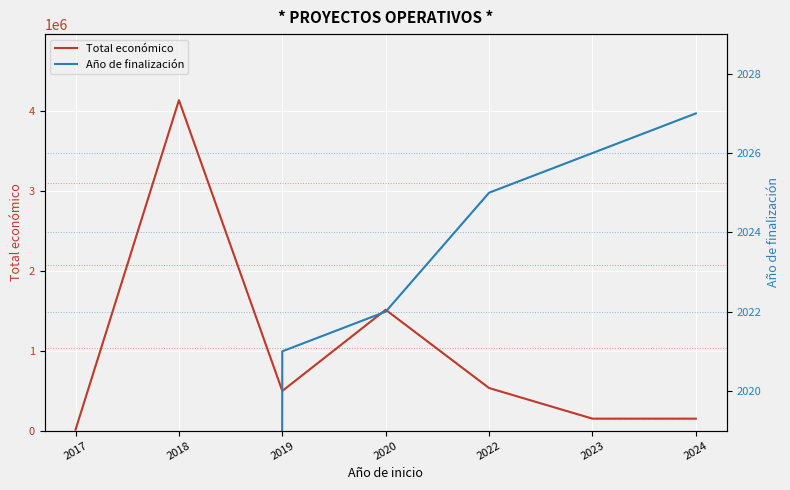

Between 2017 and 2023, which series saw the biggest shift?

Total económico